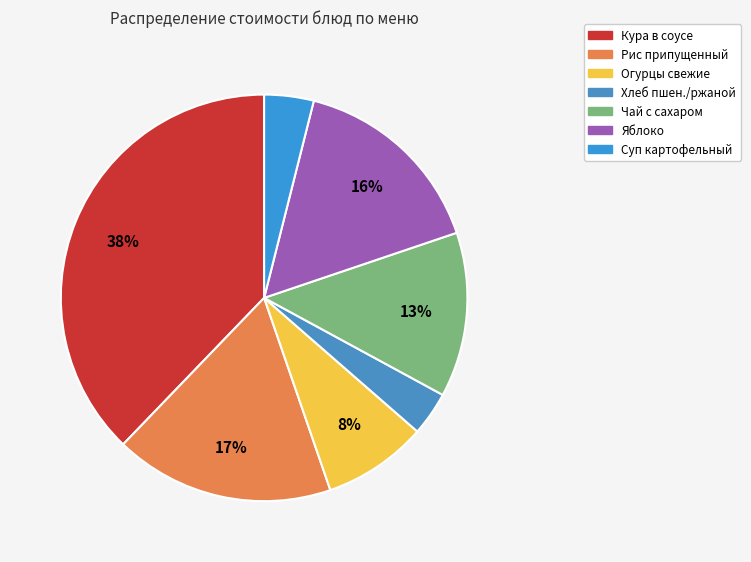

Count the number of slices in the pie.

7